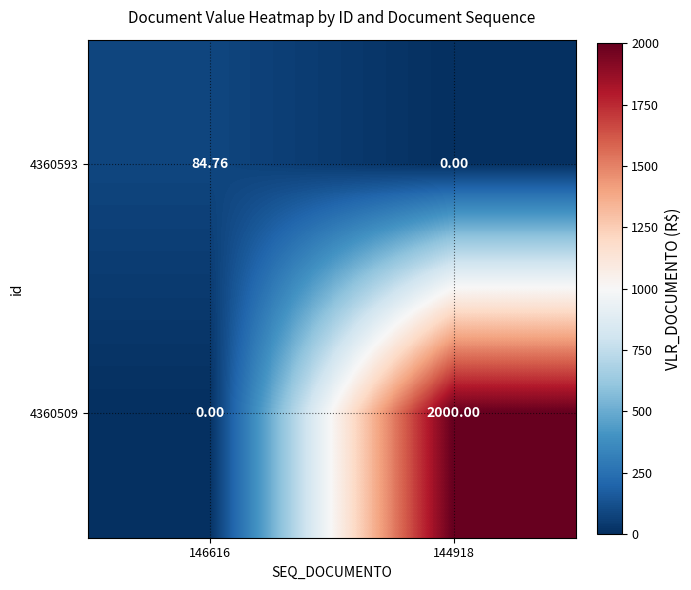

Is the value of 4360509 at 146616 greater than the value of 4360593 at 146616?

No